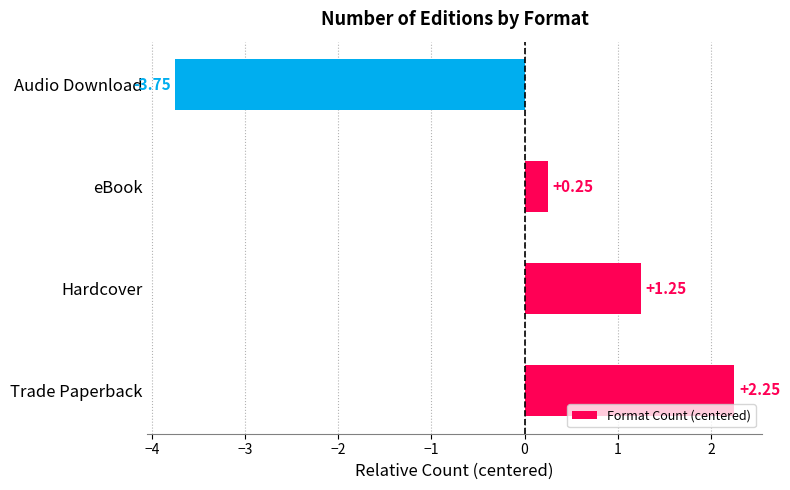

Which has a higher value, Hardcover or Audio Download?

Hardcover